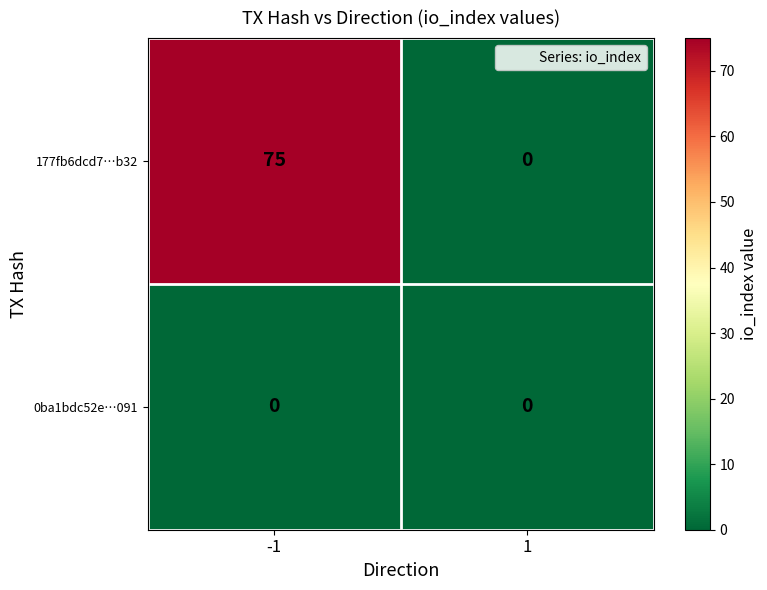

Reading left to right, transcribe all the data shown in this chart.

177fb6dcd7…b32: 75	0
0ba1bdc52e…091: 0	0